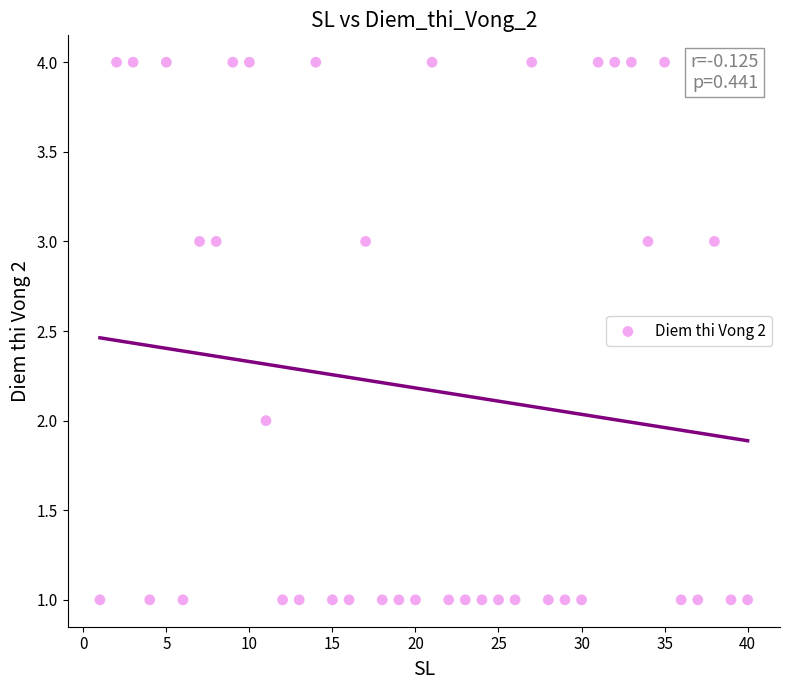

What is the range of X values (max minus min)?

39